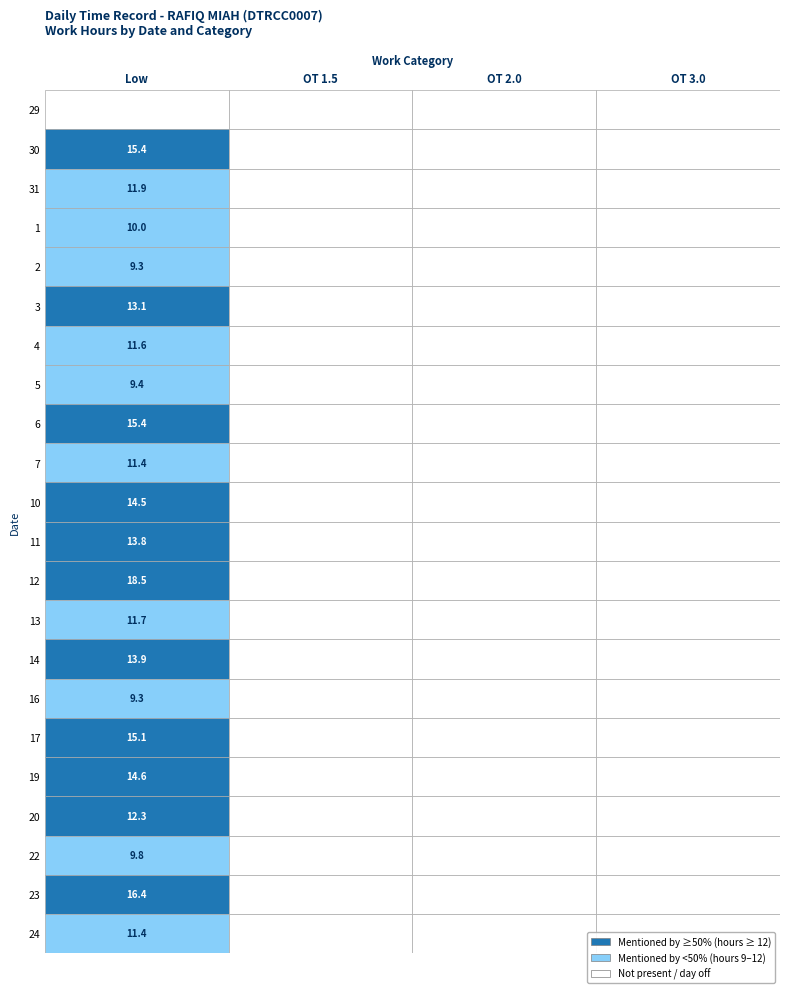

What is the greatest value displayed?

18.5